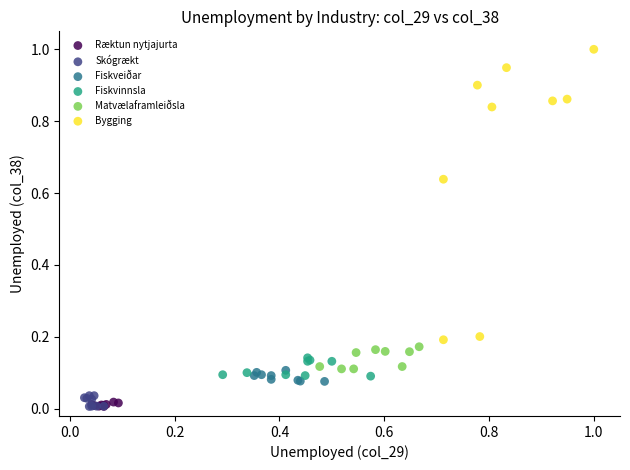

Which series contains the highest Y value?

Bygging